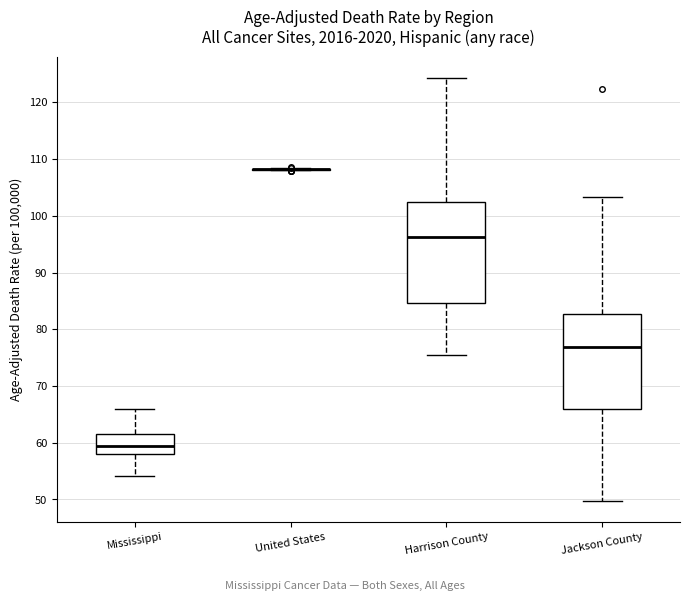

Reading left to right, transcribe this box plot: for each box, give where its median line is, the range the box spans, and where its two whiskers end, as read against the y-axis. The values are not printed on the chart, so give them approximately, as read against the axis.

Mississippi: median 59, box 58 to 61, whiskers 54 to 66
United States: box collapsed to a line at 108, whiskers 108 to 108
Harrison County: median 96, box 85 to 102, whiskers 75 to 124
Jackson County: median 77, box 66 to 83, whiskers 50 to 103